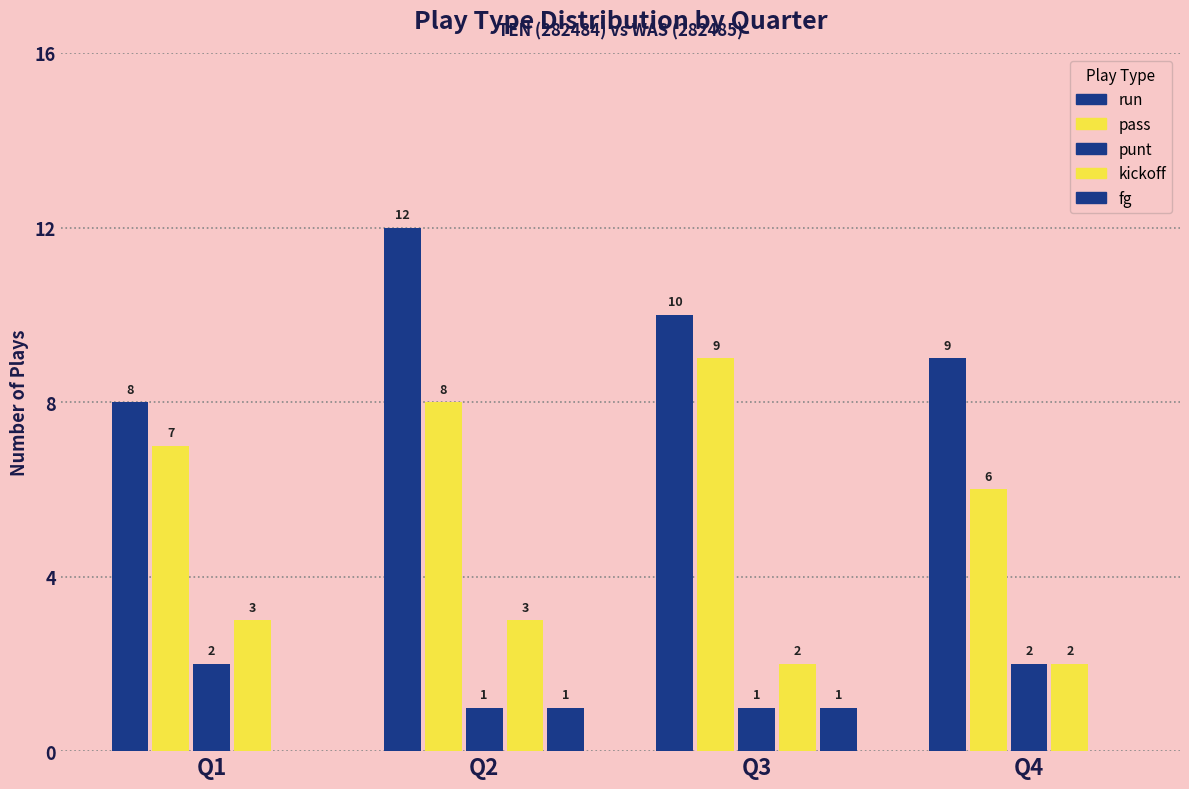

Read the run value at Q1.

8